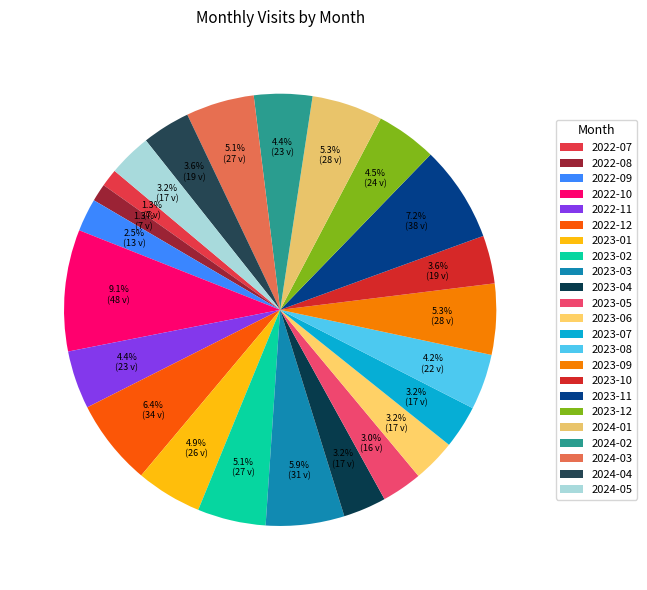

To the nearest percent, what portion does 2024-03 represent?

5%